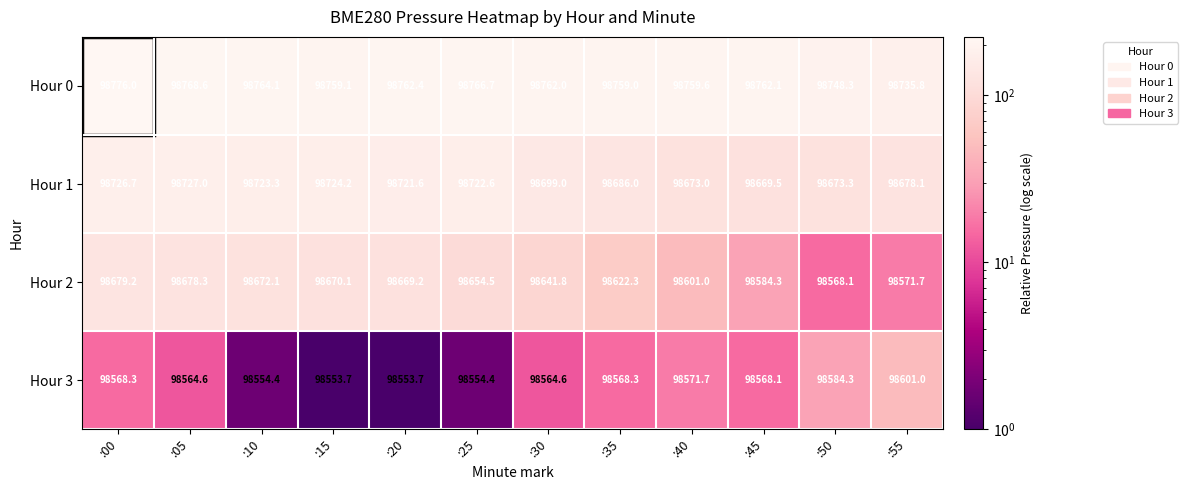

Which label corresponds to the largest value in the chart?

:00